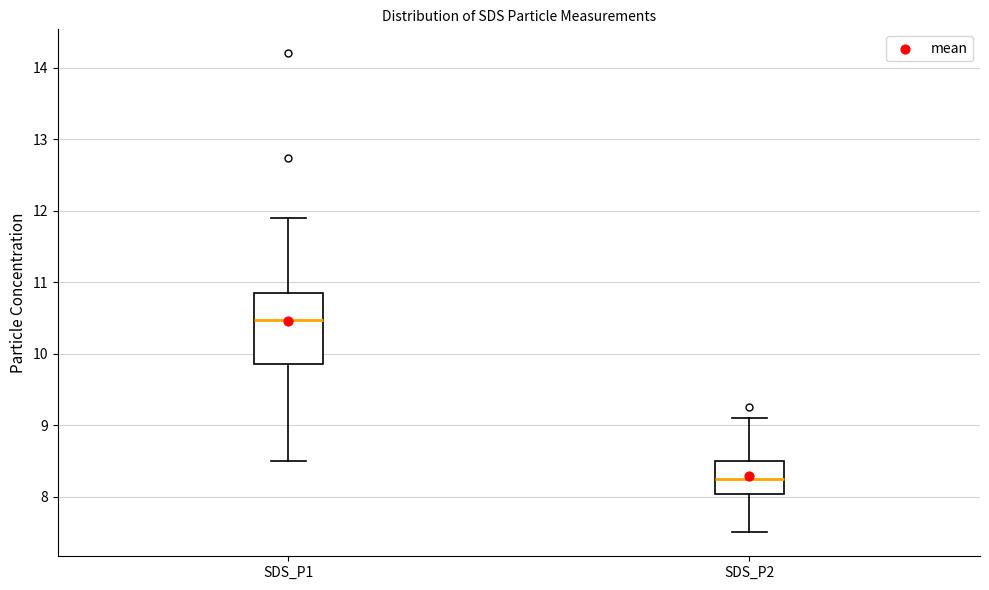

Where does the lower whisker of the box for SDS_P1 end on the y-axis? The values are not printed on the chart, so give them approximately, as read against the axis.

8.5